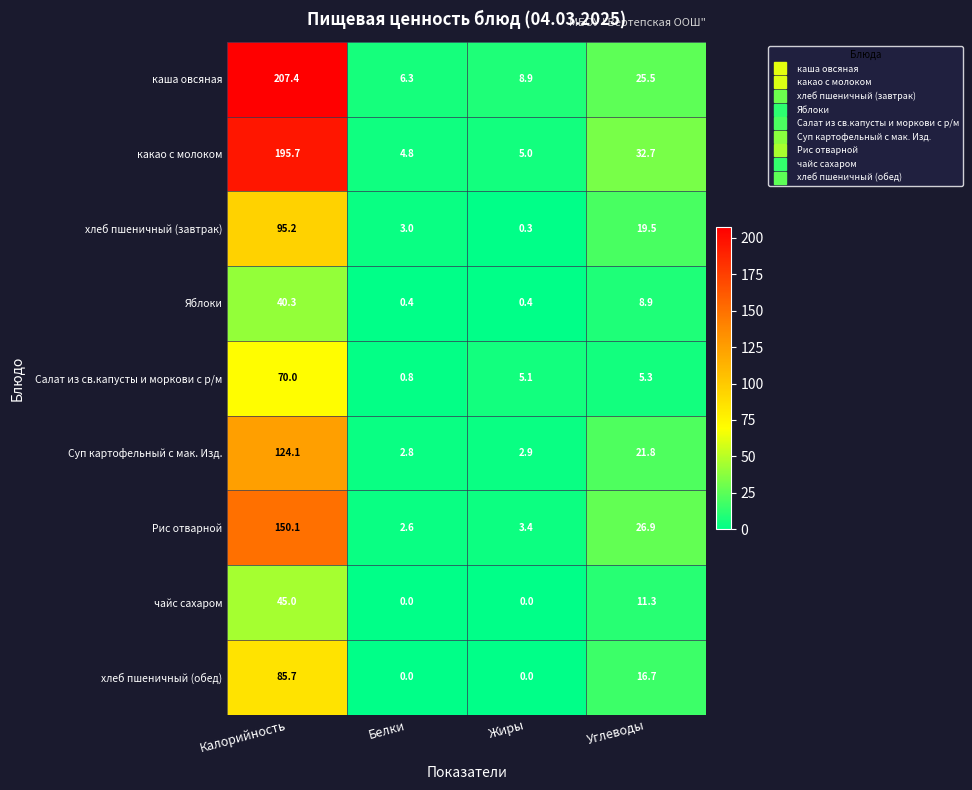

What is the difference between the highest and lowest values at Калорийность?

167.1